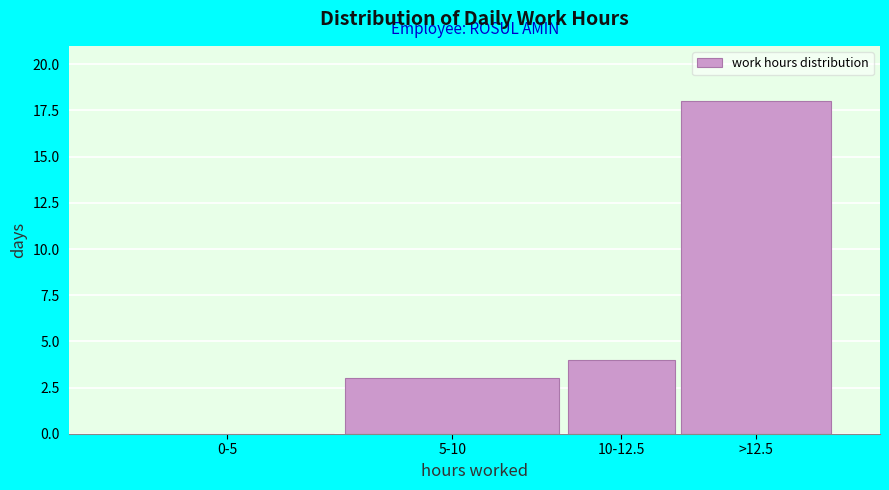

Reading left to right, what are all the values shown in this chart?

0-5=0	5-10=3	10-12.5=4	>12.5=18